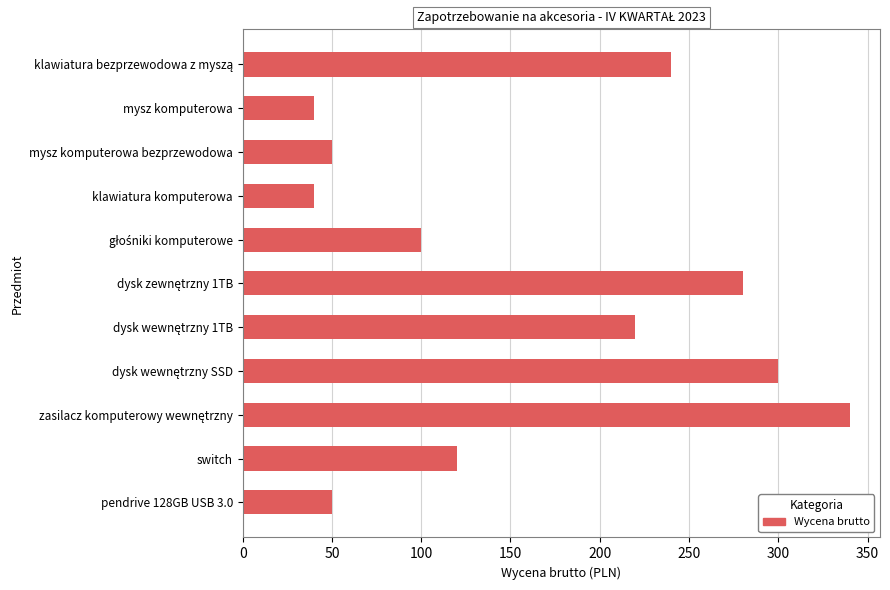

Are the bars horizontal?

Yes